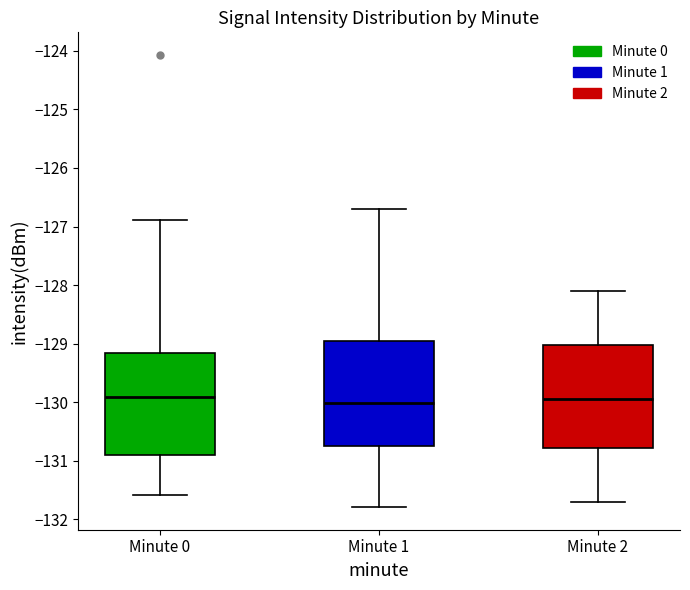

Where does the median line of the box for Minute 1 sit on the y-axis? The values are not printed on the chart, so give them approximately, as read against the axis.

-130.0